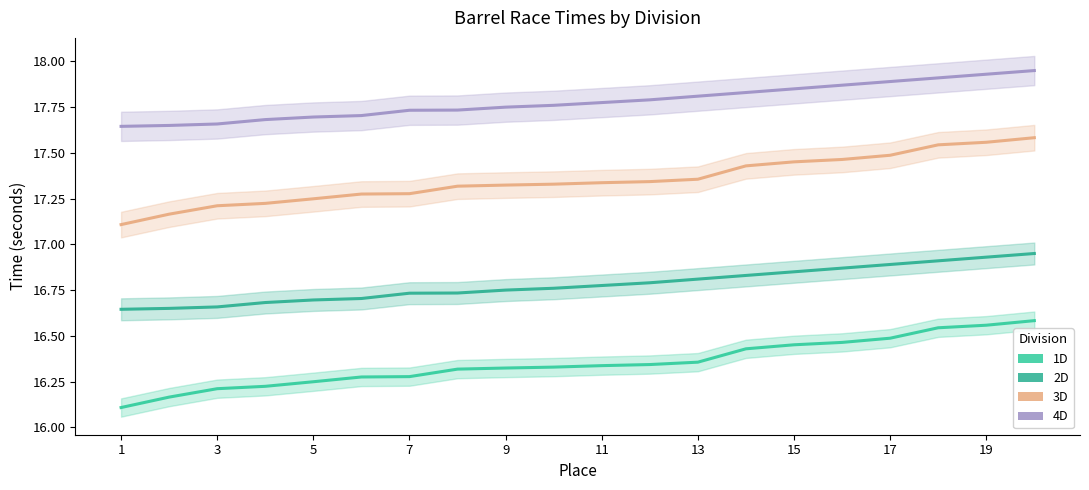

Reading right to left, extract all data points from this chart.

1D: 16.6	16.6	16.5	16.5	16.5	16.5	16.4	16.4	16.3	16.3	16.3	16.3	16.3	16.3	16.3	16.2	16.2	16.2	16.2	16.1
2D: 16.9	16.9	16.9	16.9	16.9	16.9	16.8	16.8	16.8	16.8	16.8	16.8	16.7	16.7	16.7	16.7	16.7	16.7	16.6	16.6
3D: 17.6	17.6	17.5	17.5	17.5	17.5	17.4	17.4	17.3	17.3	17.3	17.3	17.3	17.3	17.3	17.2	17.2	17.2	17.2	17.1
4D: 17.9	17.9	17.9	17.9	17.9	17.9	17.8	17.8	17.8	17.8	17.8	17.8	17.7	17.7	17.7	17.7	17.7	17.7	17.6	17.6